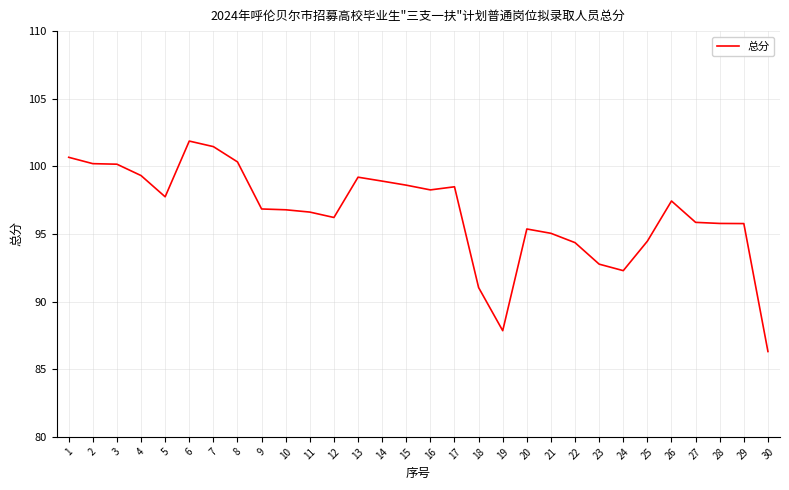

At which category does the chart reach its peak across all series?

6